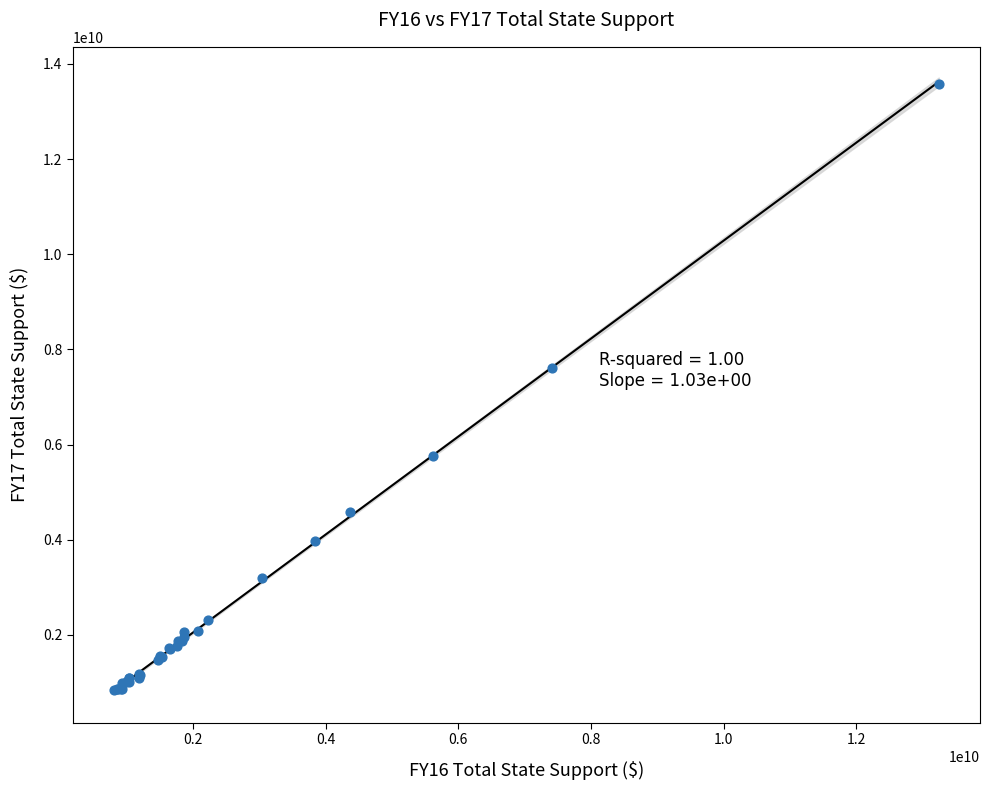

What Y value in the scatter plot is closest to 7210739714?

7600210799